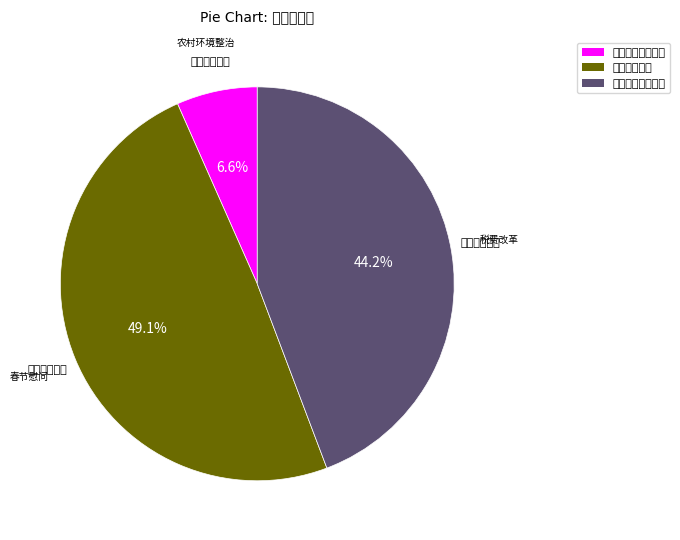

Count the number of slices in the pie.

3